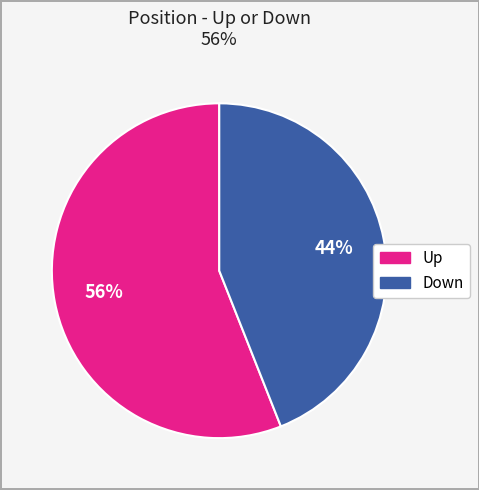

How many segments does this pie chart have?

2